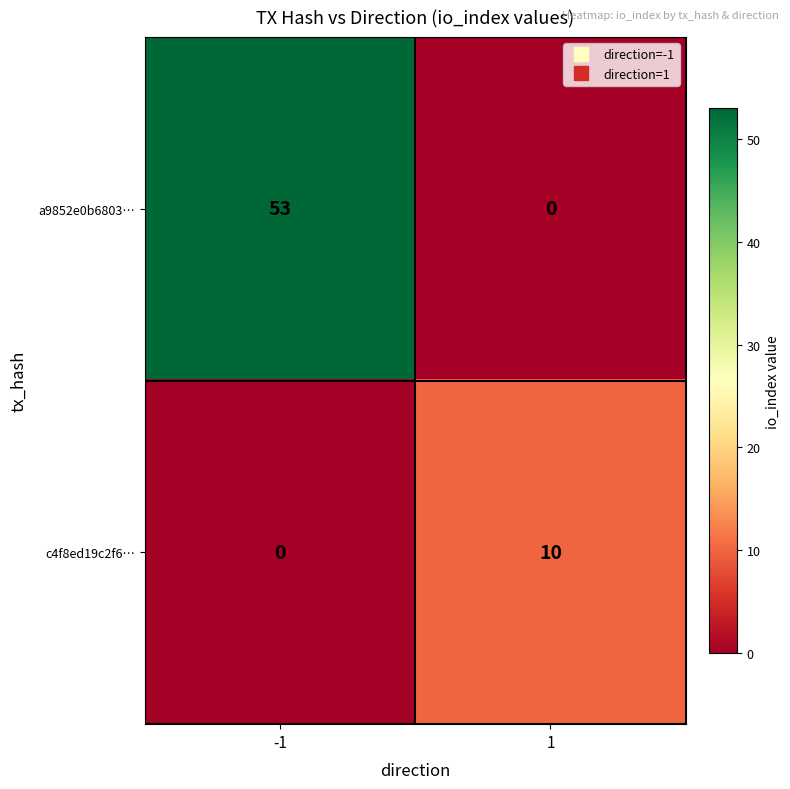

At which category does the chart reach its peak across all series?

-1